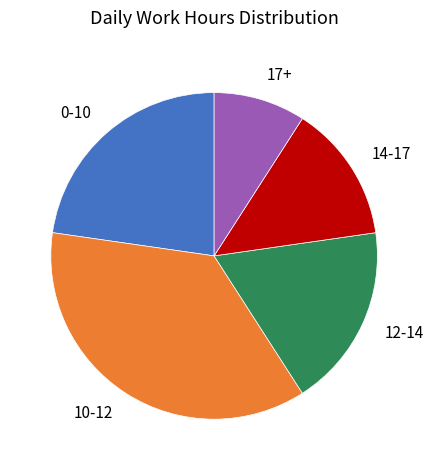

Count the number of slices in the pie.

5